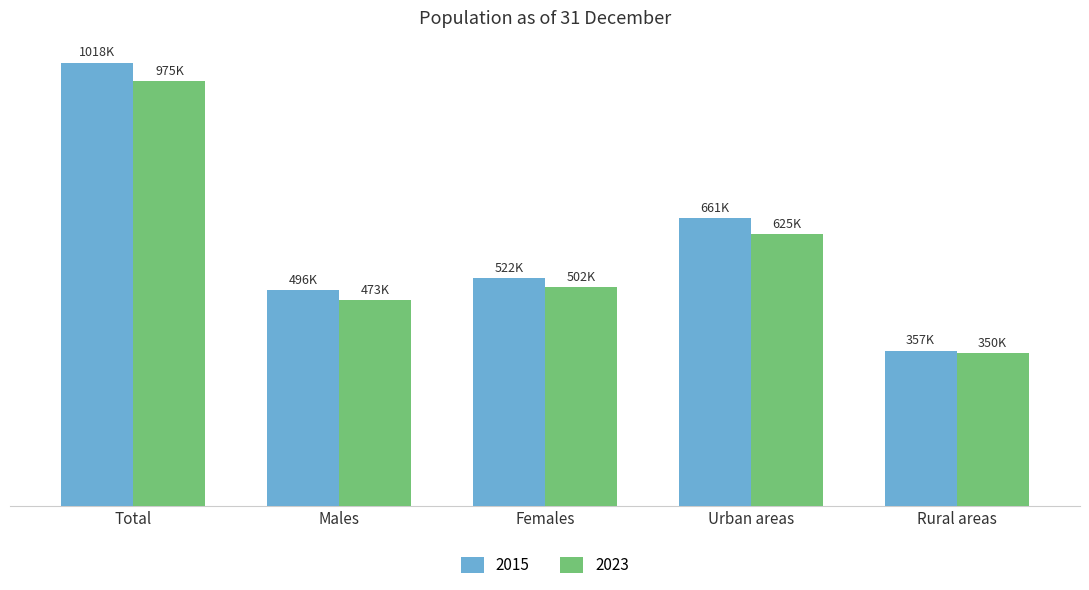

The value of 2023 at Rural areas is 350425. True or false?

True